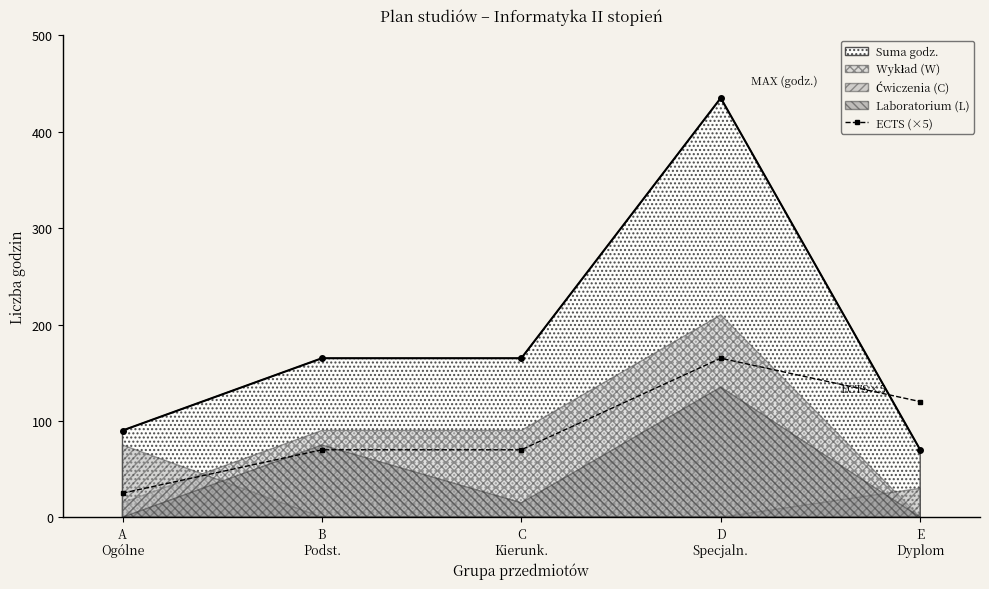

Where does the data first go above 70?

D
Specjaln.